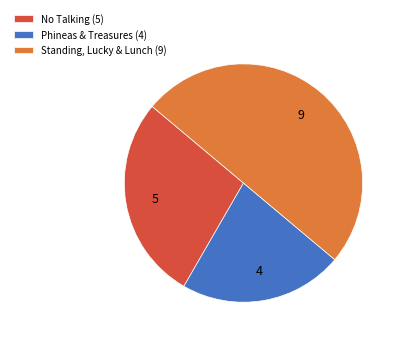

True or false: Standing, Lucky & Lunch (9) accounts for 50% of the total.

True